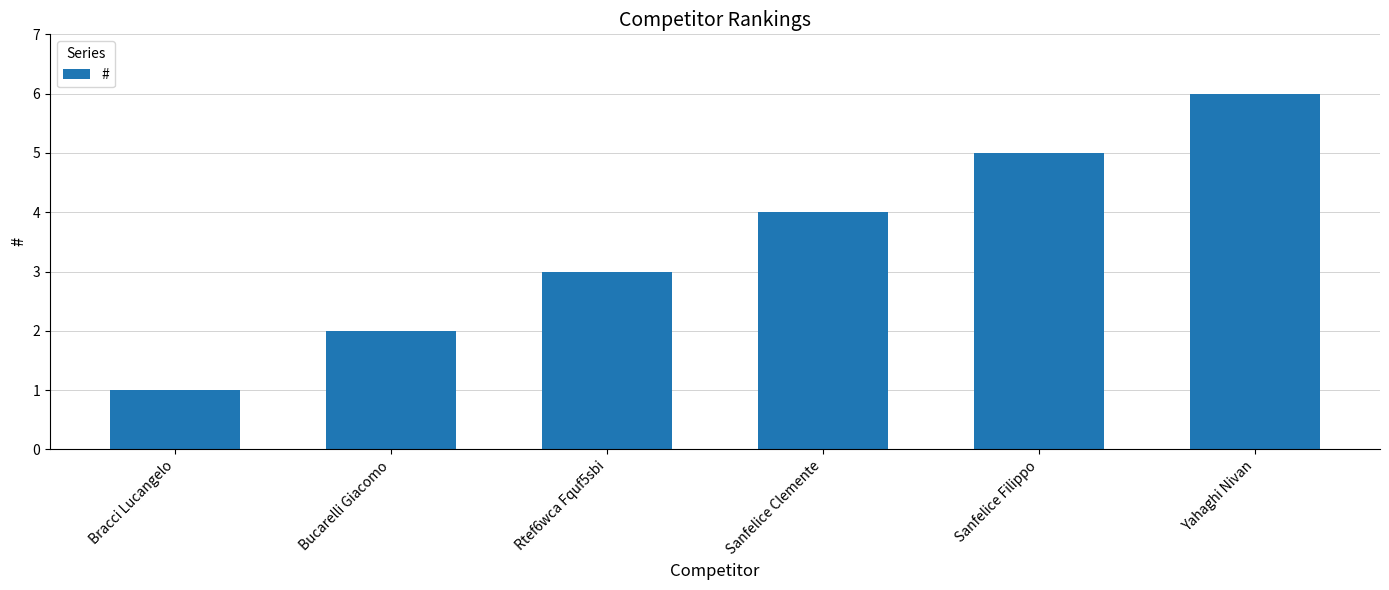

List the labels in order of value, largest first.

Yahaghi Nivan, Sanfelice Filippo, Sanfelice Clemente, Rtef6wca Fquf5sbi, Bucarelli Giacomo, Bracci Lucangelo